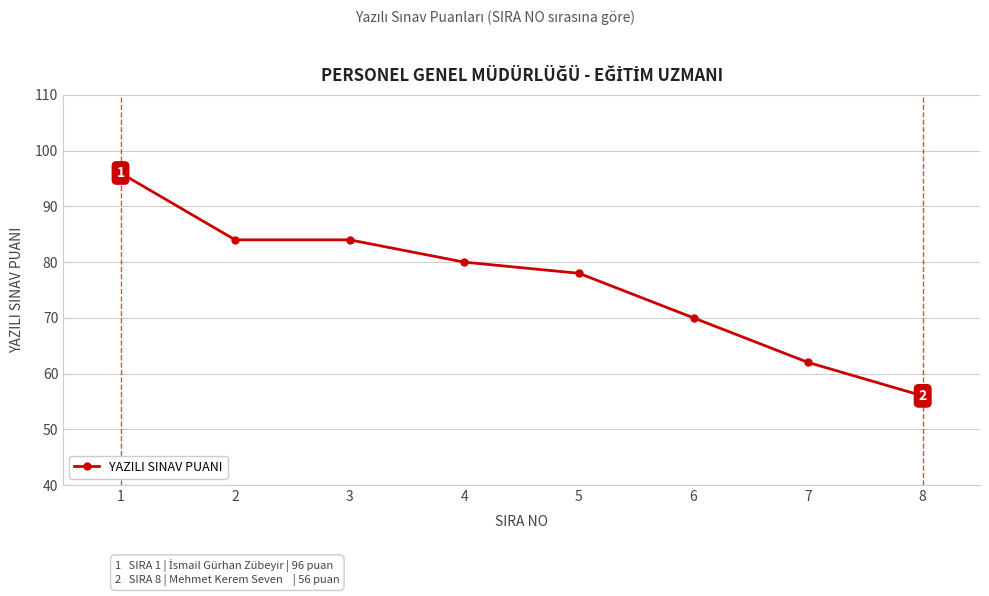

Where is the data nearest to the value 76?

5